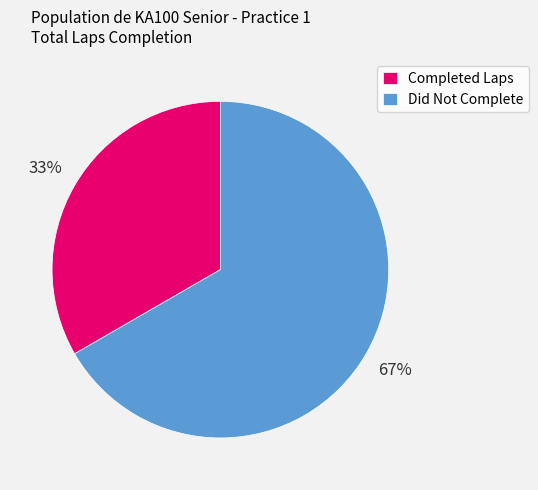

Do Completed Laps and Did Not Complete together represent more than half of the pie?

Yes